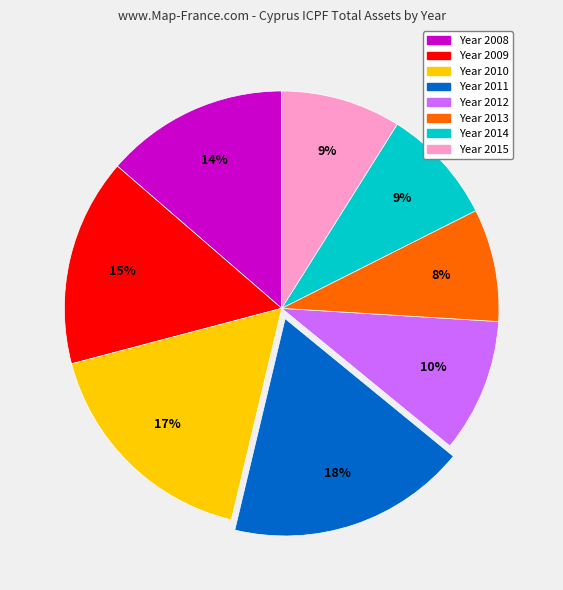

To the nearest percent, what is the average slice percentage?

12%